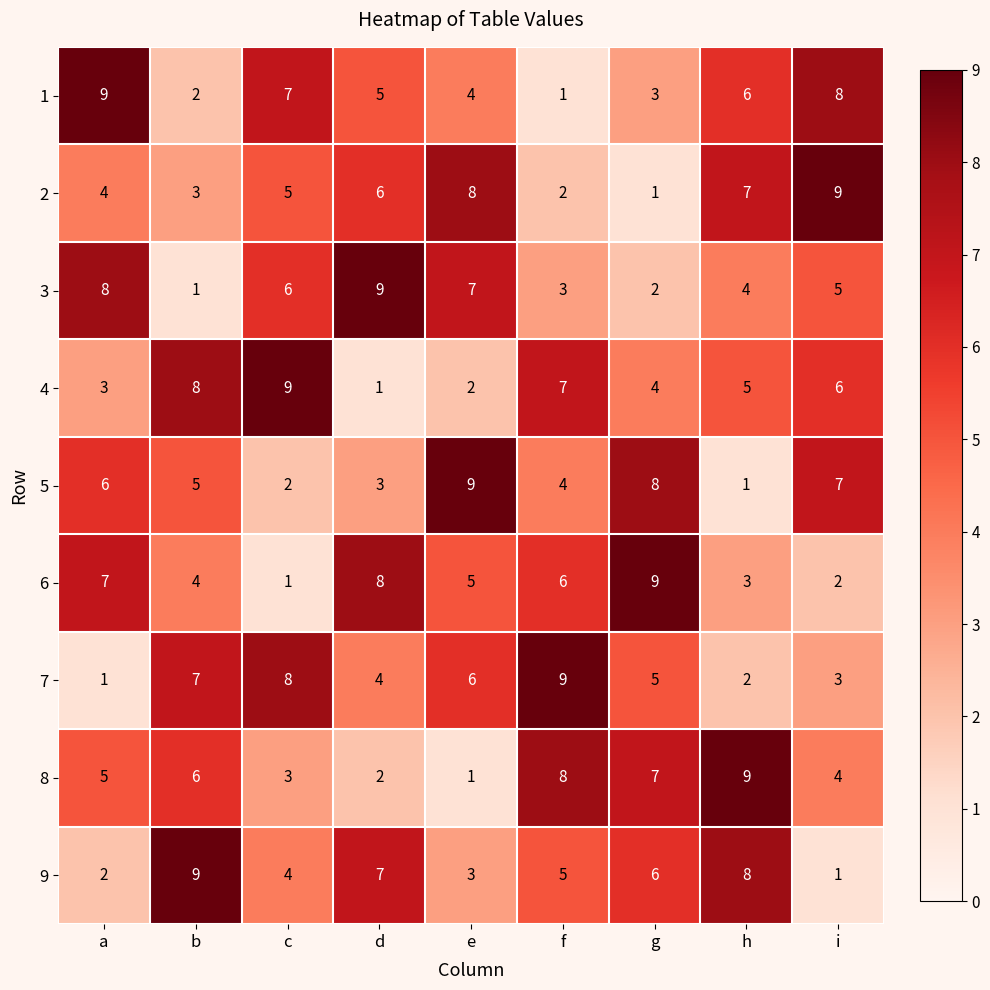

Rank the series at c from lowest to highest value.

6, 5, 8, 9, 2, 3, 1, 7, 4